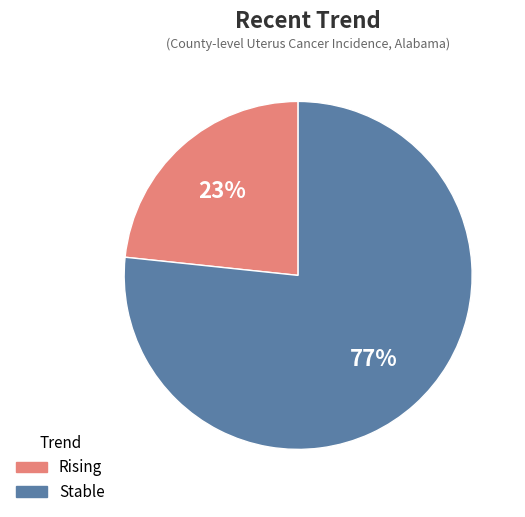

Is there any slice that represents more than half of the pie?

Yes